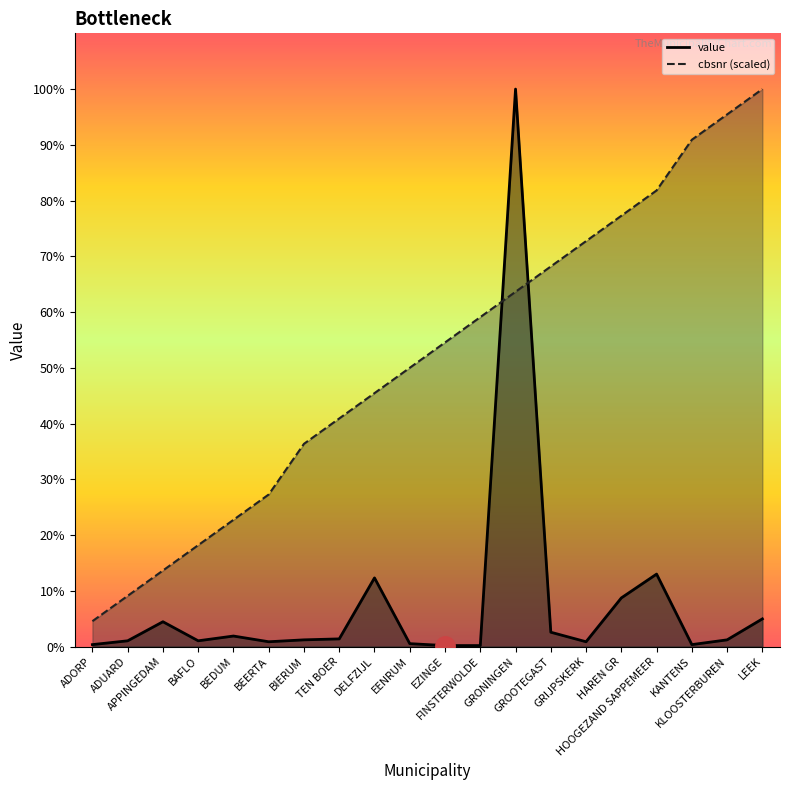

Where is value nearest to the value 293?

HOOGEZAND SAPPEMEER